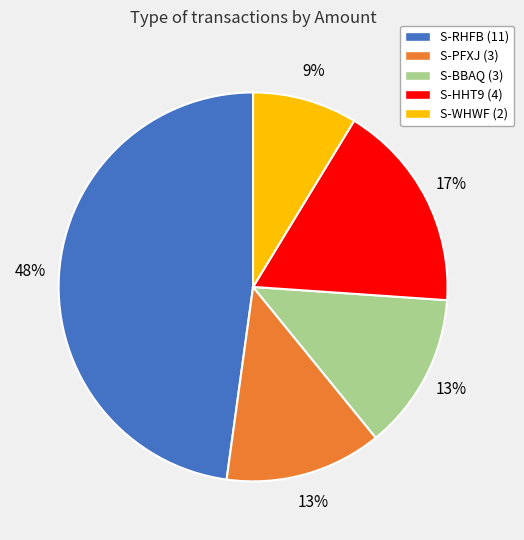

To the nearest percent, what is the difference between the largest and smallest slice percentages?

39%